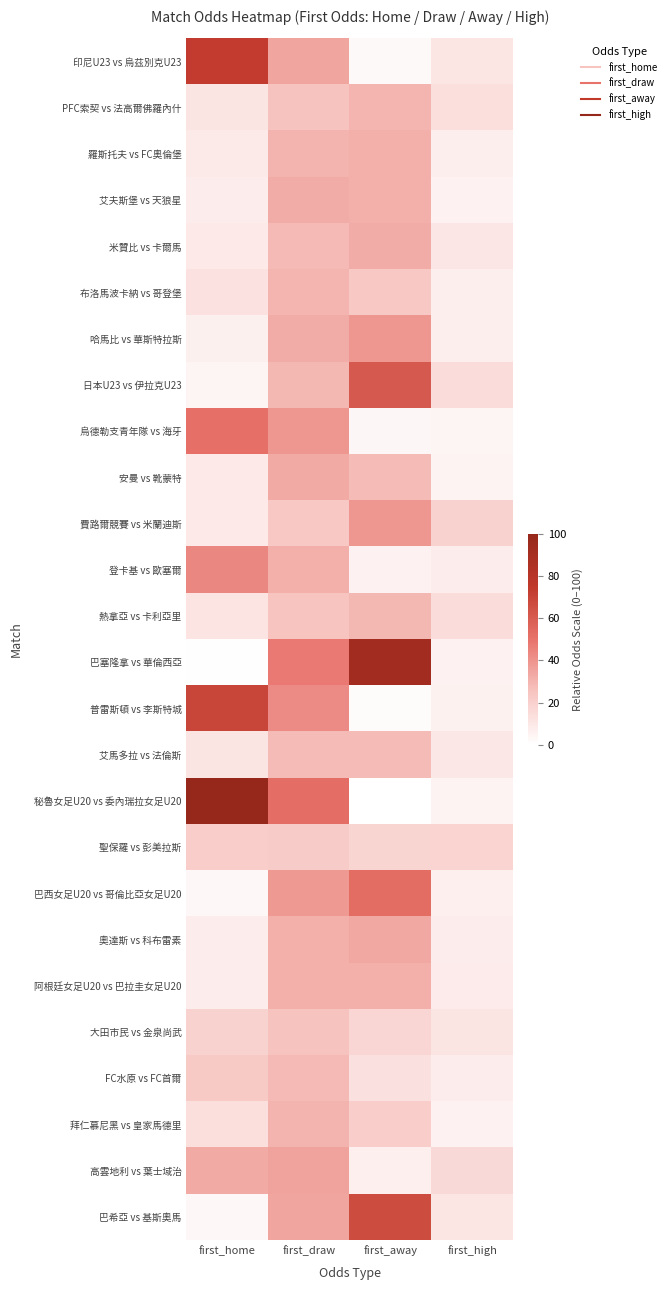

Reading right to left, what are all the values shown in this chart?

印尼U23 vs 烏茲別克U23: first_high=10.7	first_away=2.7	first_draw=34.5	first_home=73.6
PFC索契 vs 法高爾佛羅內什: first_high=13.4	first_away=29.5	first_draw=25.2	first_home=11.1
羅斯托夫 vs FC奧倫堡: first_high=7.4	first_away=30.9	first_draw=30.2	first_home=8.8
艾夫斯堡 vs 天狼星: first_high=5.6	first_away=31.6	first_draw=32.3	first_home=8.0
米贊比 vs 卡爾馬: first_high=10.3	first_away=32.3	first_draw=28.1	first_home=9.1
布洛馬波卡納 vs 哥登堡: first_high=7.3	first_away=23.1	first_draw=29.5	first_home=12.3
哈馬比 vs 華斯特拉斯: first_high=7.3	first_away=38.7	first_draw=32.3	first_home=6.4
日本U23 vs 伊拉克U23: first_high=14.1	first_away=60.8	first_draw=28.8	first_home=4.6
烏德勒支青年隊 vs 海牙: first_high=4.4	first_away=3.7	first_draw=38.7	first_home=50.9
安曼 vs 靴蒙特: first_high=4.7	first_away=27.4	first_draw=33.0	first_home=9.1
費路爾競賽 vs 米蘭迪斯: first_high=18.8	first_away=38.7	first_draw=23.4	first_home=9.3
登卡基 vs 歐塞爾: first_high=8.0	first_away=5.8	first_draw=31.6	first_home=43.7
熱拿亞 vs 卡利亞里: first_high=14.1	first_away=28.8	first_draw=24.9	first_home=11.5
巴塞隆拿 vs 華倫西亞: first_high=5.7	first_away=92.9	first_draw=48.0	first_home=0.6
普雷斯頓 vs 李斯特城: first_high=6.0	first_away=1.9	first_draw=42.3	first_home=69.4
艾馬多拉 vs 法倫斯: first_high=10.0	first_away=27.4	first_draw=27.4	first_home=11.0
秘魯女足U20 vs 委內瑞拉女足U20: first_high=4.7	first_away=0.0	first_draw=52.3	first_home=100.0
聖保羅 vs 彭美拉斯: first_high=18.1	first_away=17.8	first_draw=22.1	first_home=20.9
巴西女足U20 vs 哥倫比亞女足U20: first_high=6.8	first_away=53.0	first_draw=38.0	first_home=3.4
奧達斯 vs 科布雷素: first_high=8.1	first_away=33.8	first_draw=30.9	first_home=7.8
阿根廷女足U20 vs 巴拉圭女足U20: first_high=8.3	first_away=31.6	first_draw=30.9	first_home=8.1
大田市民 vs 金泉尚武: first_high=11.1	first_away=17.2	first_draw=25.2	first_home=19.1
FC水原 vs FC首爾: first_high=7.8	first_away=13.2	first_draw=28.1	first_home=22.4
拜仁慕尼黑 vs 皇家馬德里: first_high=5.8	first_away=20.9	first_draw=30.2	first_home=13.5
高雲地利 vs 葉士域治: first_high=16.0	first_away=7.0	first_draw=35.2	first_home=33.0
巴希亞 vs 基斯奧馬: first_high=10.7	first_away=66.5	first_draw=34.5	first_home=3.1